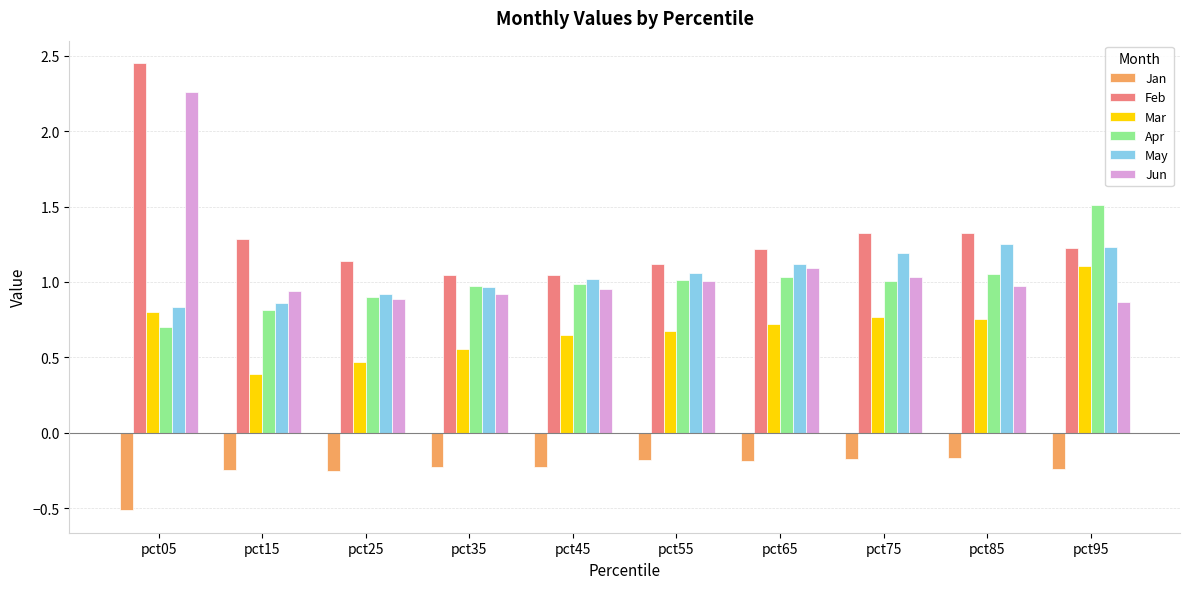

How many groups of bars are there?

10